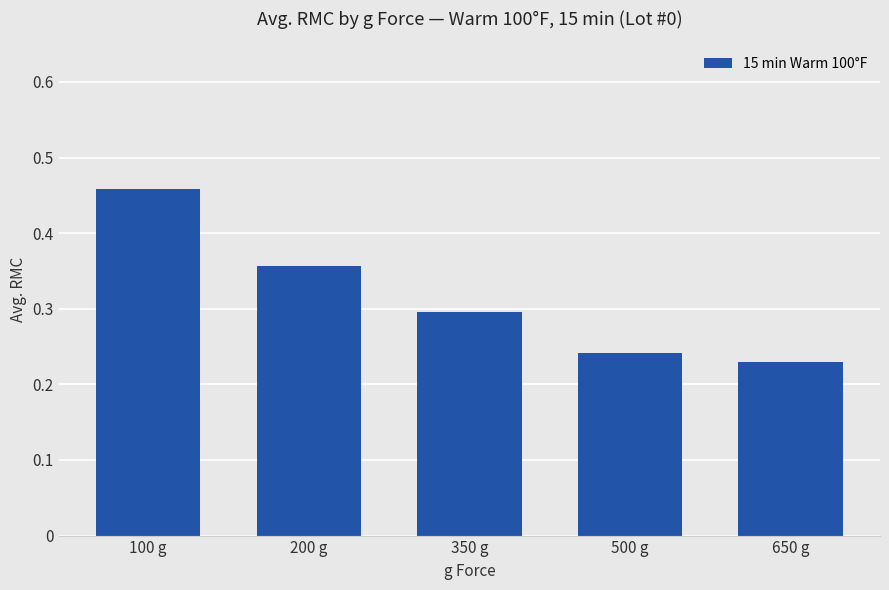

What is the change in value from 100 g to 650 g?

-0.2